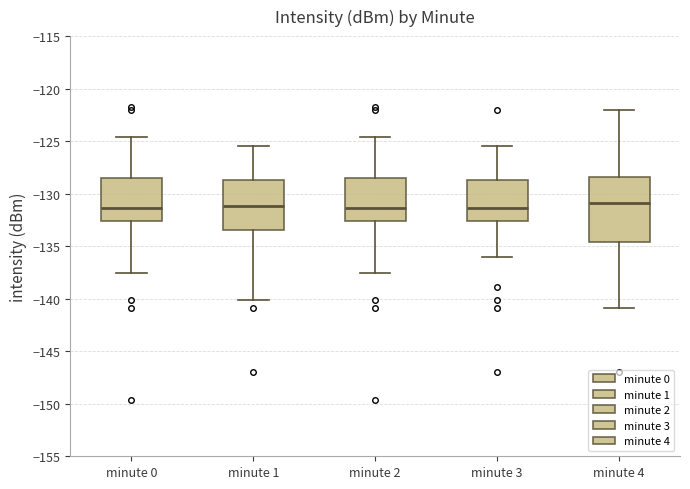

Reading left to right, read every box against the y-axis: the position of its median line, the range the box covers, and the ends of its whiskers. The values are not printed on the chart, so give them approximately, as read against the axis.

minute 0: median -131.5, box -132.5 to -128.5, whiskers -137.5 to -124.5
minute 1: median -131.0, box -133.5 to -128.5, whiskers -140.0 to -125.5
minute 2: median -131.5, box -132.5 to -128.5, whiskers -137.5 to -124.5
minute 3: median -131.5, box -132.5 to -128.5, whiskers -136.0 to -125.5
minute 4: median -131.0, box -134.5 to -128.5, whiskers -141.0 to -122.0